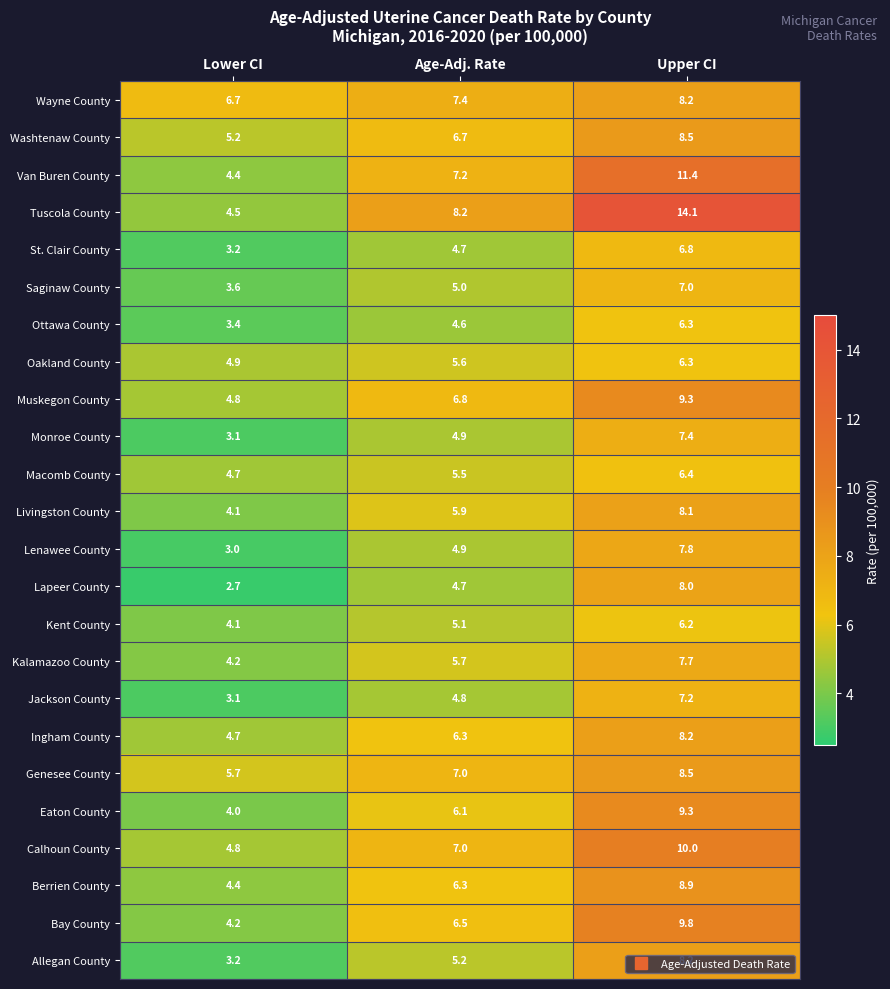

Rank the categories by Livingston County value from lowest to highest.

Lower CI, Age-Adj. Rate, Upper CI